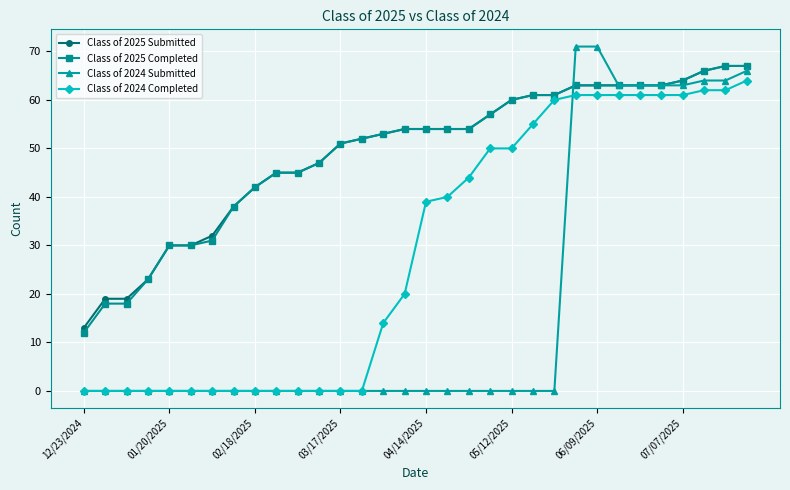

What are all the series names shown in the legend?

Class of 2025 Submitted, Class of 2025 Completed, Class of 2024 Submitted, Class of 2024 Completed